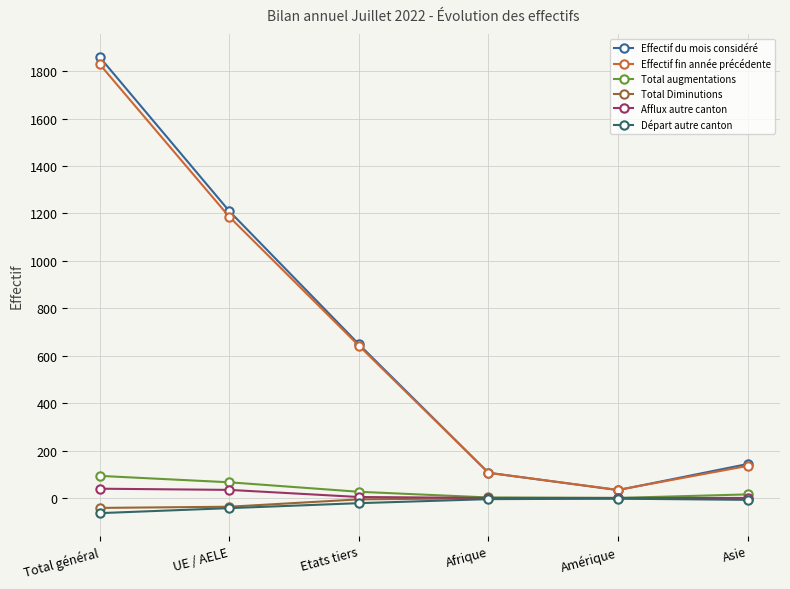

At which category is the sum across all series the highest?

Total général